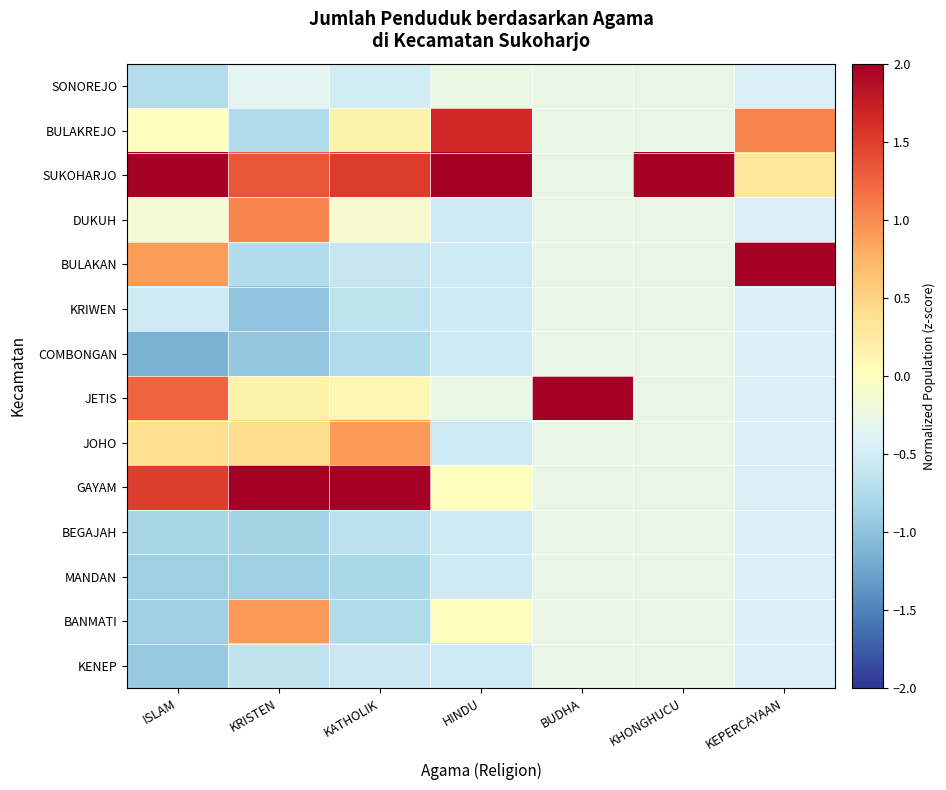

At which category is the sum across all series the highest?

ISLAM